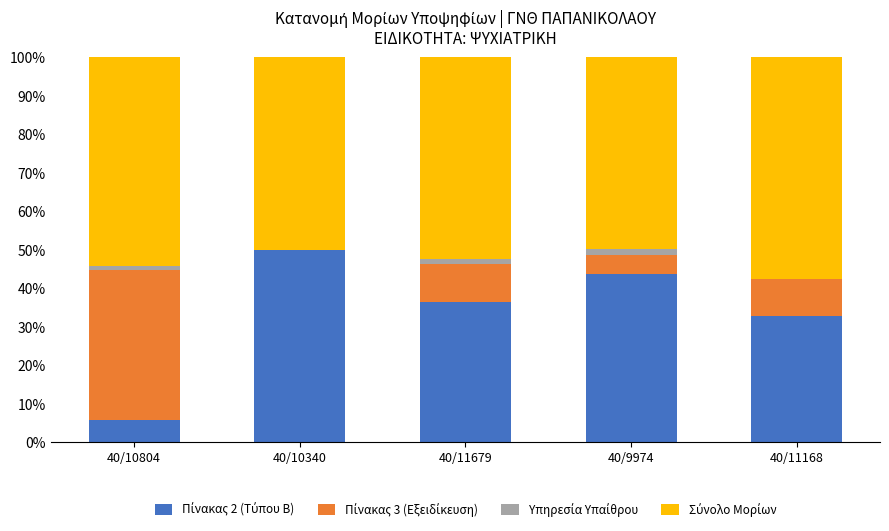

What is the total value across all series at 40/10340?

100.0